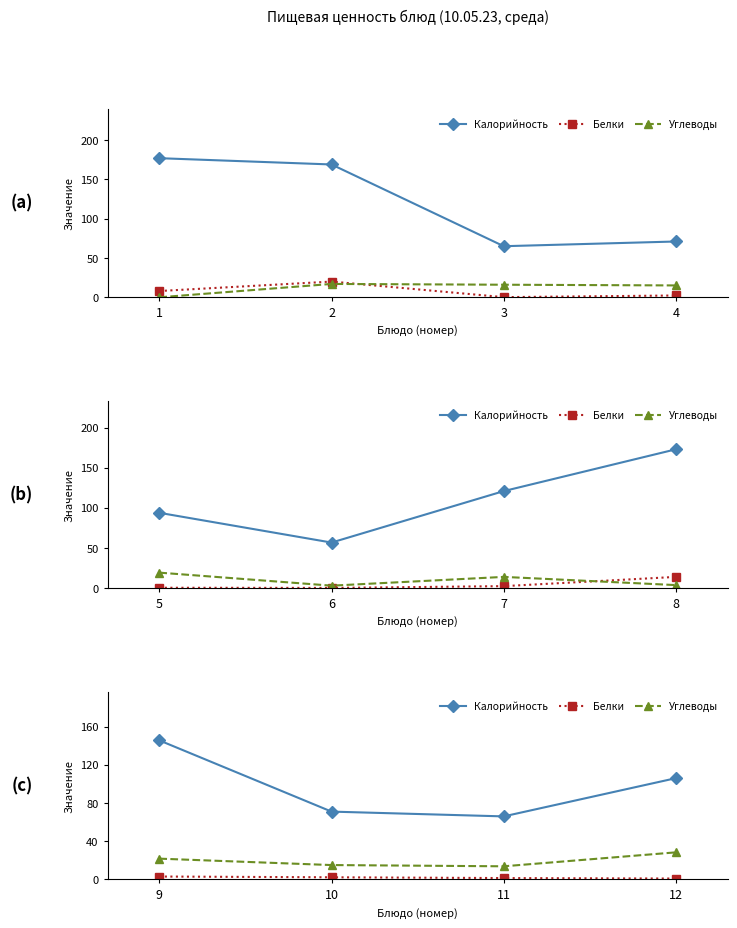

Rank the series by their average value, from highest to lowest.

Калорийность, Углеводы, Белки